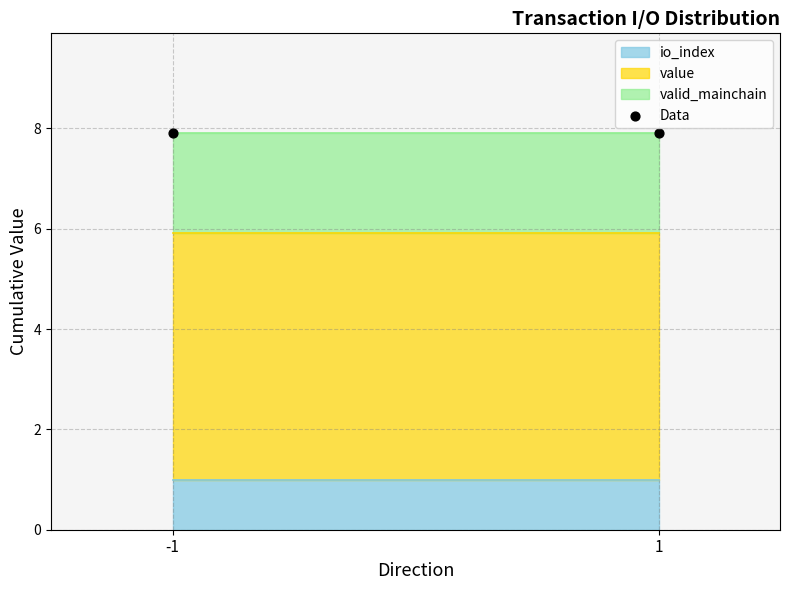

At how many categories does at least one series exceed 3?

2